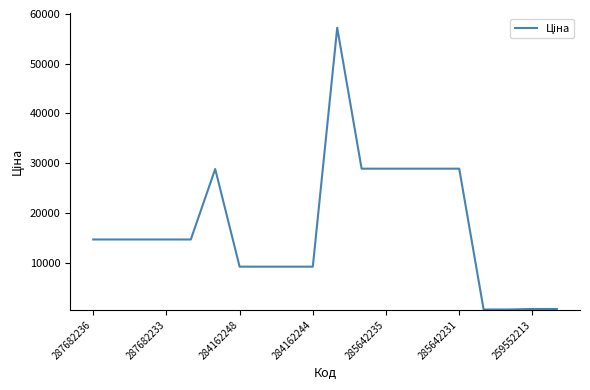

What is the difference between the maximum and minimum values?

56663.9